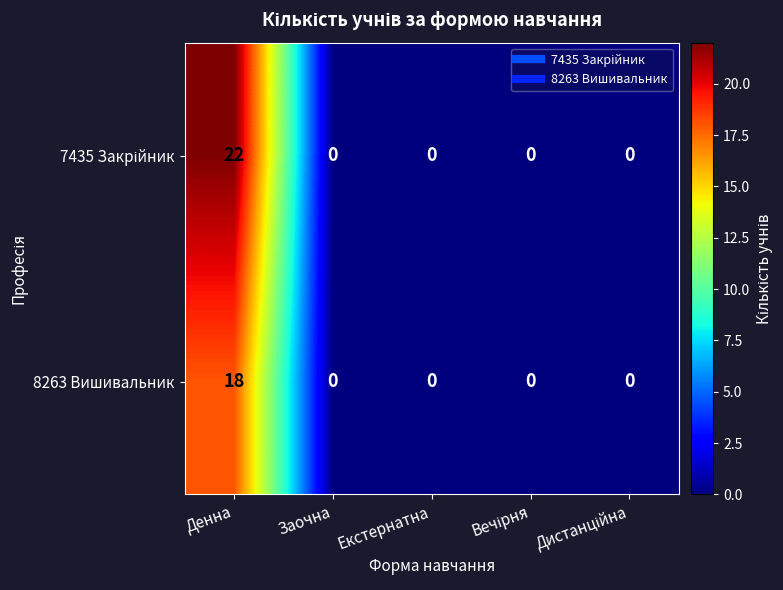

What is the approximate value of 8263 Вишивальник at Денна?

18